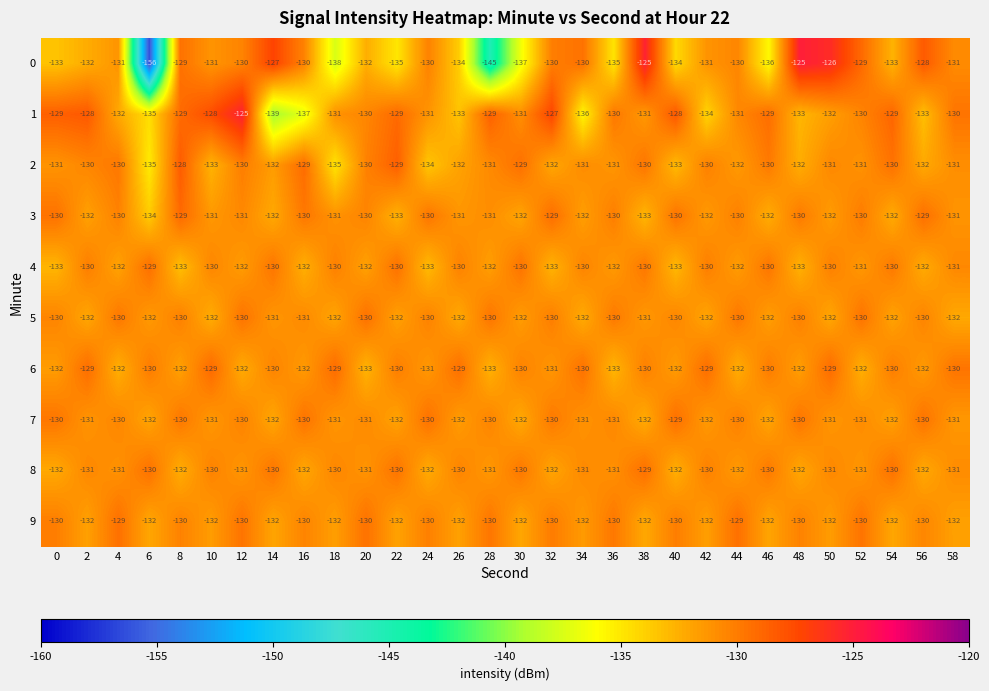

Which series has the largest total across all categories?

6